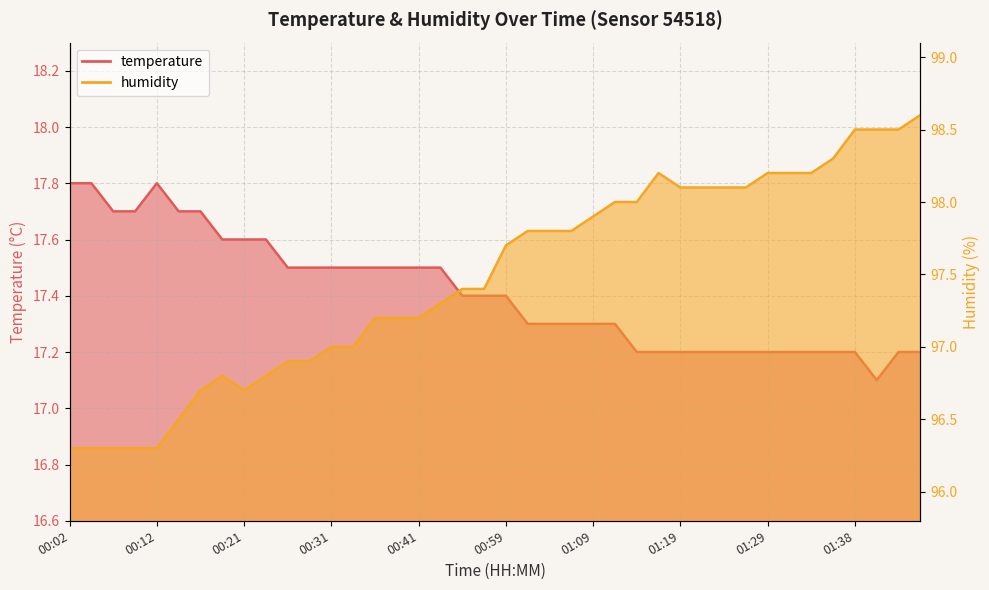

At which category does humidity reach its first local peak?

00:19